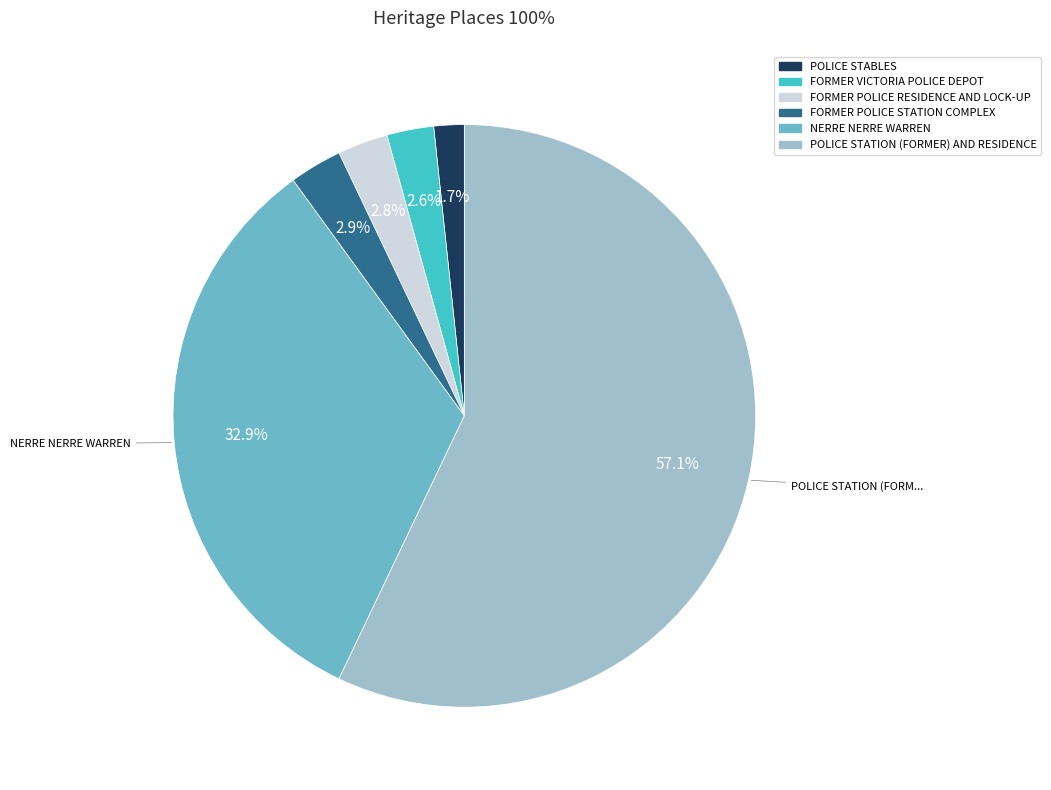

What is the total percentage of POLICE STATION (FORMER) AND RESIDENCE and FORMER POLICE STATION COMPLEX?

60.0%